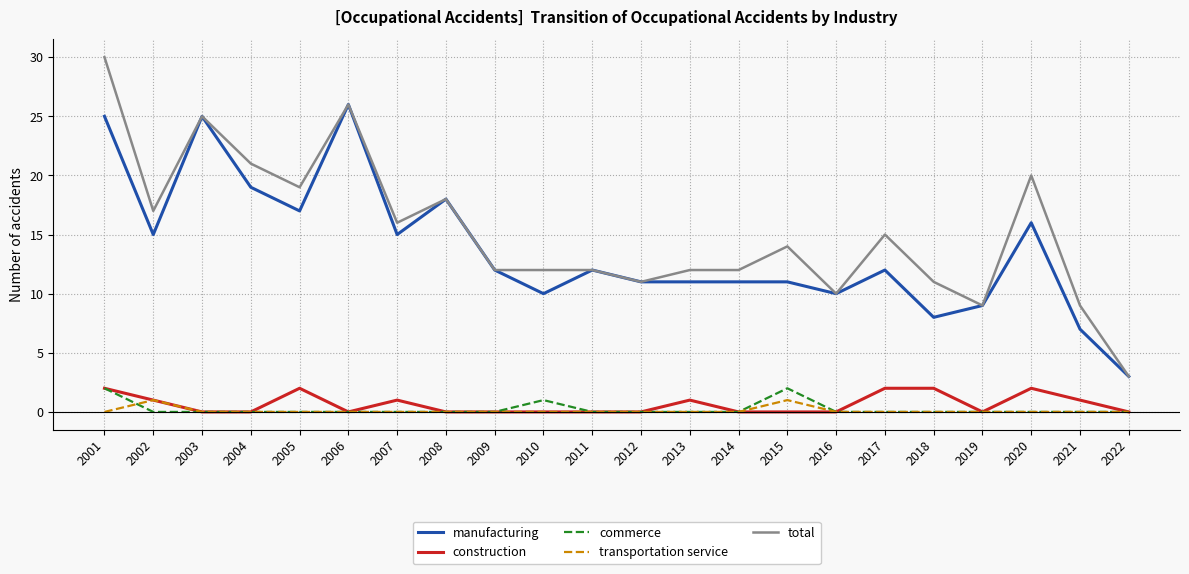

What are all the series names shown in the legend?

manufacturing, construction, commerce, transportation service, total